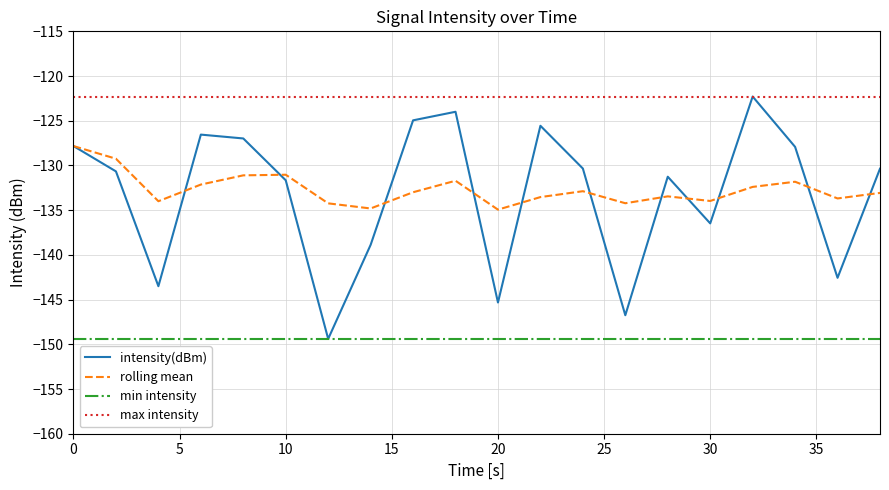

What is the minimum value shown in the chart?

-149.4